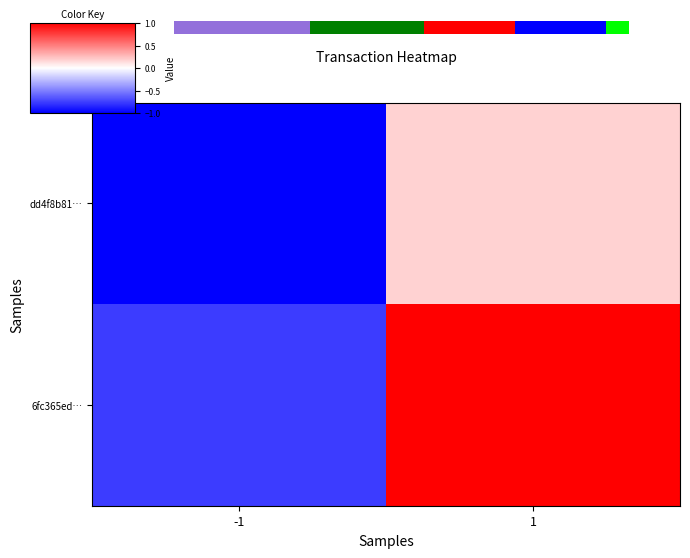

The value of 6fc365ed… at -1 is 1. True or false?

False